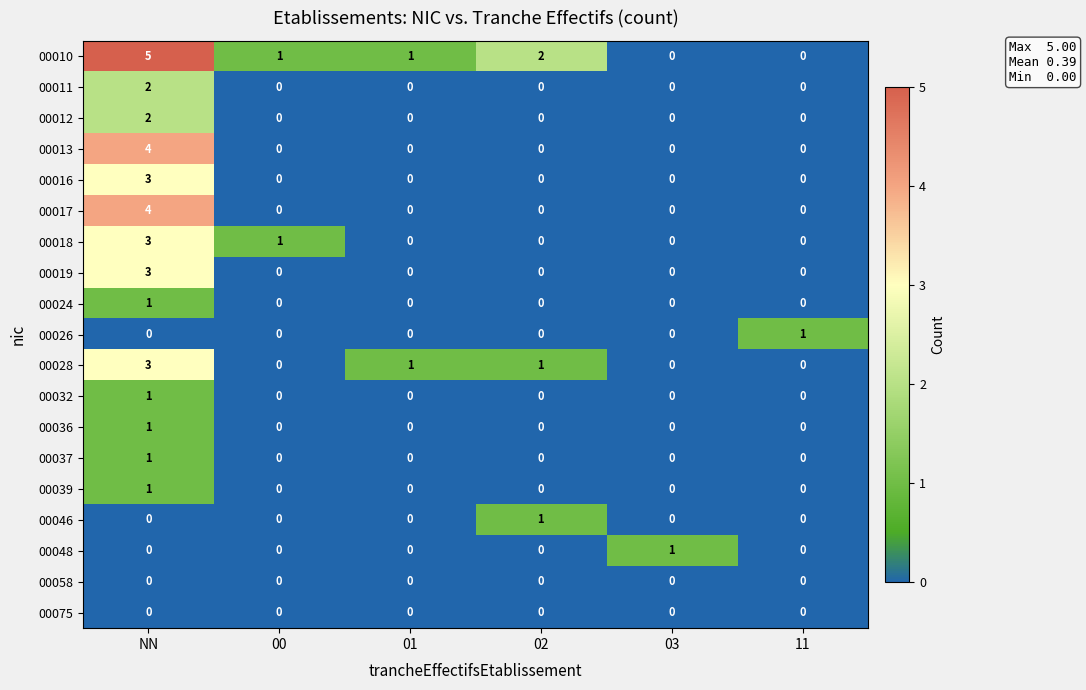

At which category is the sum across all series the highest?

NN